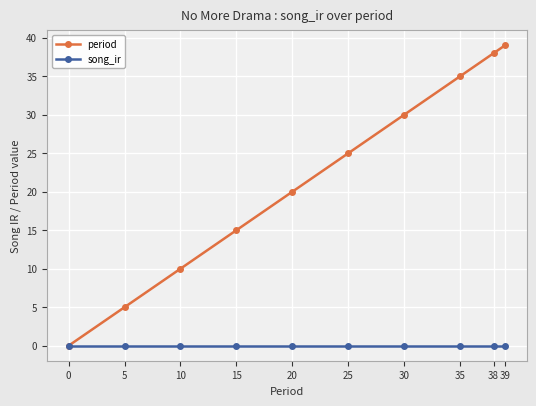

What is the average value of the period series?

22